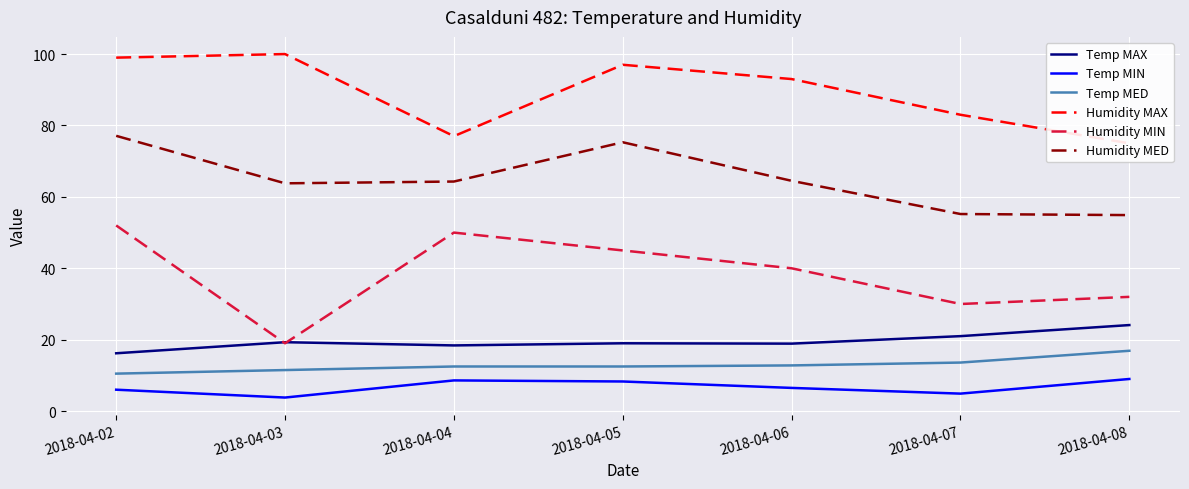

Reading right to left, transcribe all the data shown in this chart.

Temp MAX: 2018-04-08=24.1	2018-04-07=21.0	2018-04-06=18.9	2018-04-05=19.0	2018-04-04=18.4	2018-04-03=19.3	2018-04-02=16.2
Temp MIN: 2018-04-08=9.0	2018-04-07=4.9	2018-04-06=6.5	2018-04-05=8.3	2018-04-04=8.6	2018-04-03=3.8	2018-04-02=6.0
Temp MED: 2018-04-08=16.9	2018-04-07=13.6	2018-04-06=12.8	2018-04-05=12.5	2018-04-04=12.5	2018-04-03=11.5	2018-04-02=10.5
Humidity MAX: 2018-04-08=75.0	2018-04-07=83.0	2018-04-06=93.0	2018-04-05=97.0	2018-04-04=77.0	2018-04-03=100.0	2018-04-02=99.0
Humidity MIN: 2018-04-08=32.0	2018-04-07=30.0	2018-04-06=40.0	2018-04-05=45.0	2018-04-04=50.0	2018-04-03=19.0	2018-04-02=52.0
Humidity MED: 2018-04-08=54.9	2018-04-07=55.2	2018-04-06=64.5	2018-04-05=75.3	2018-04-04=64.3	2018-04-03=63.8	2018-04-02=77.1